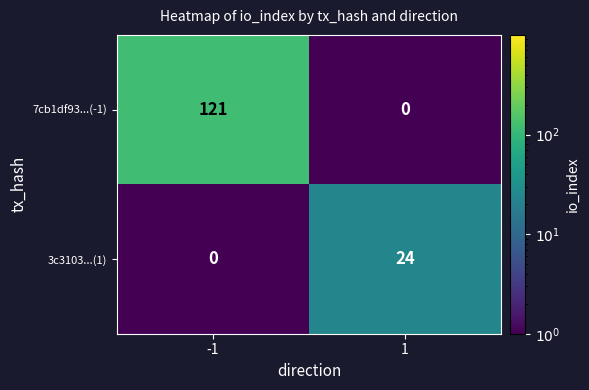

What is the sum of all 7cb1df93...(-1) values?

121